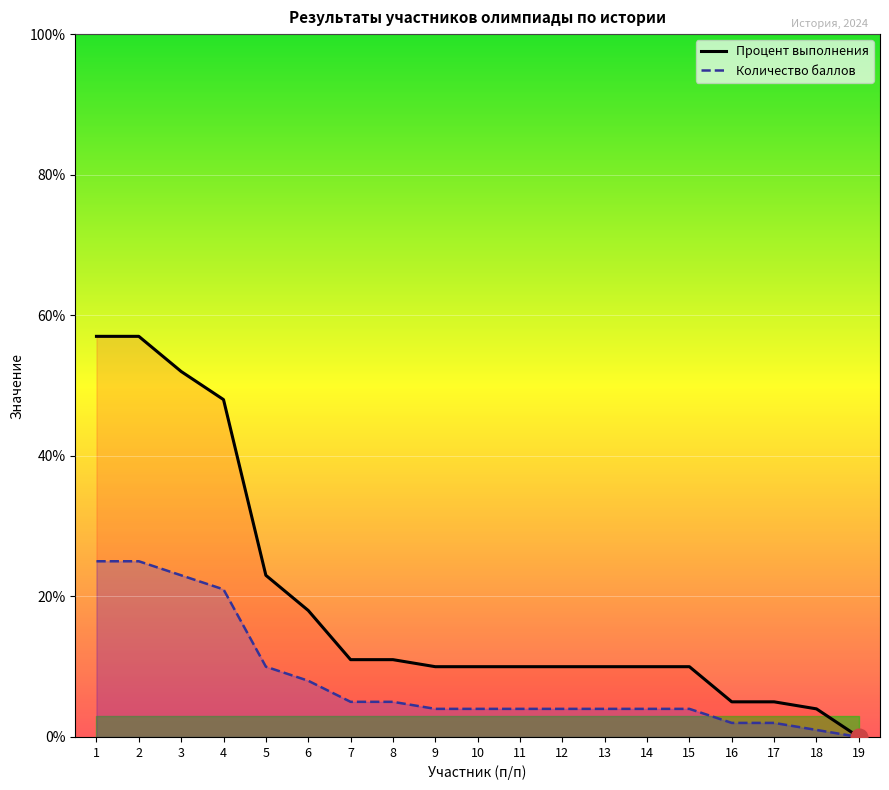

True or false: Процент выполнения and Количество баллов intersect in this chart.

False